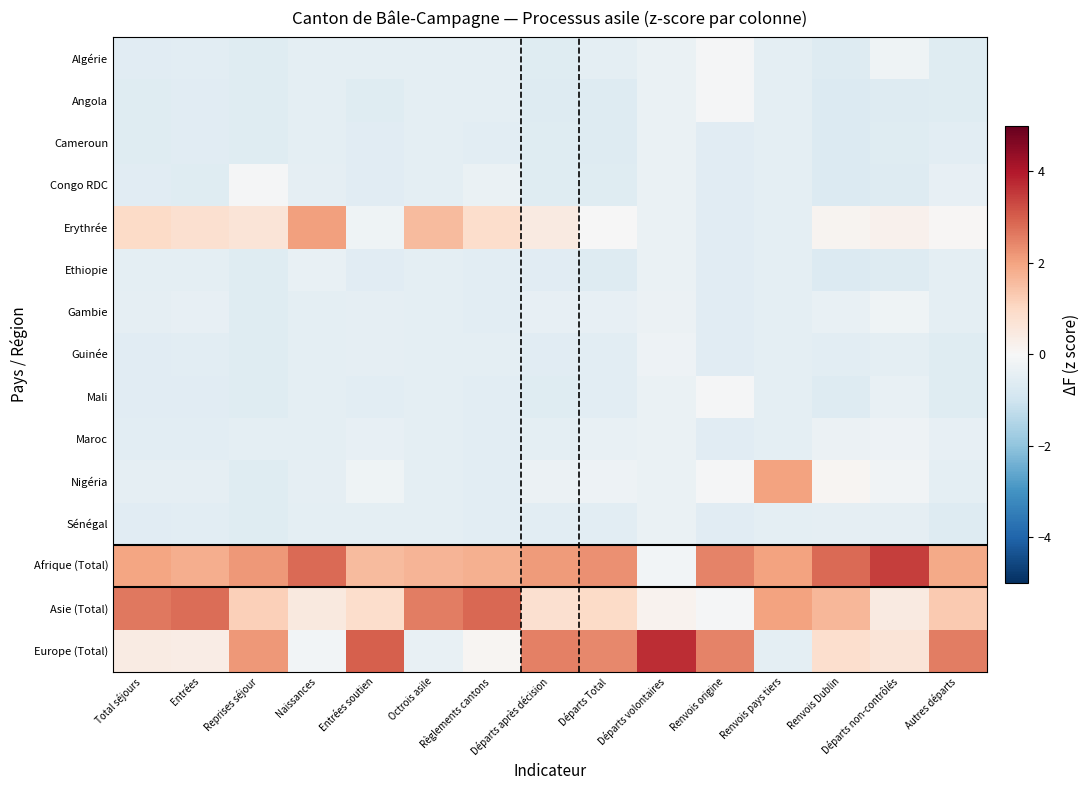

What is the difference between the highest and lowest values at Règlements cantons?

3.4